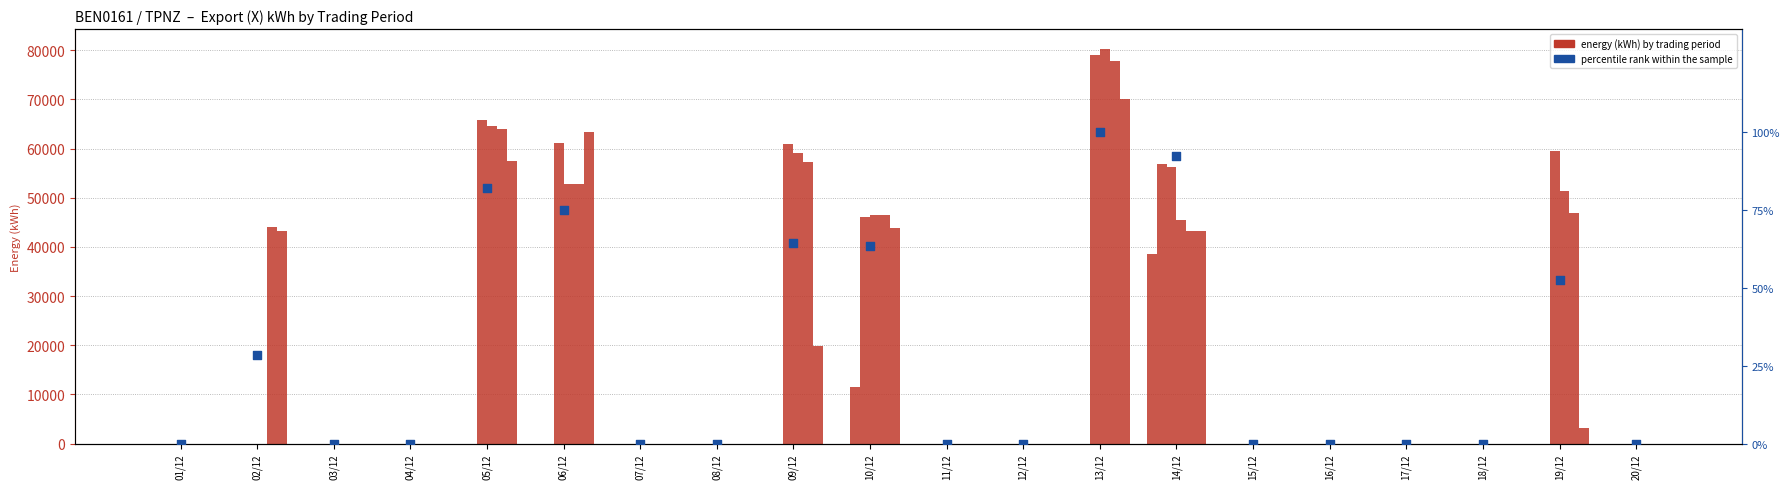

At how many categories does at least one series exceed 67018?

1